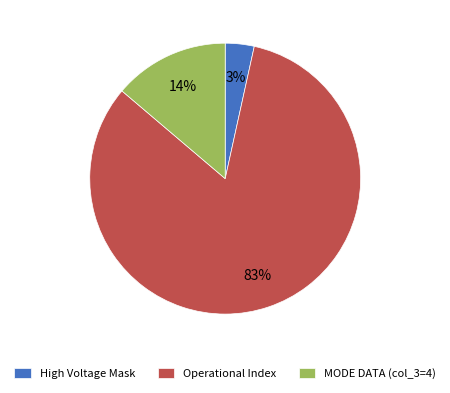

Which slice is the smallest?

High Voltage Mask